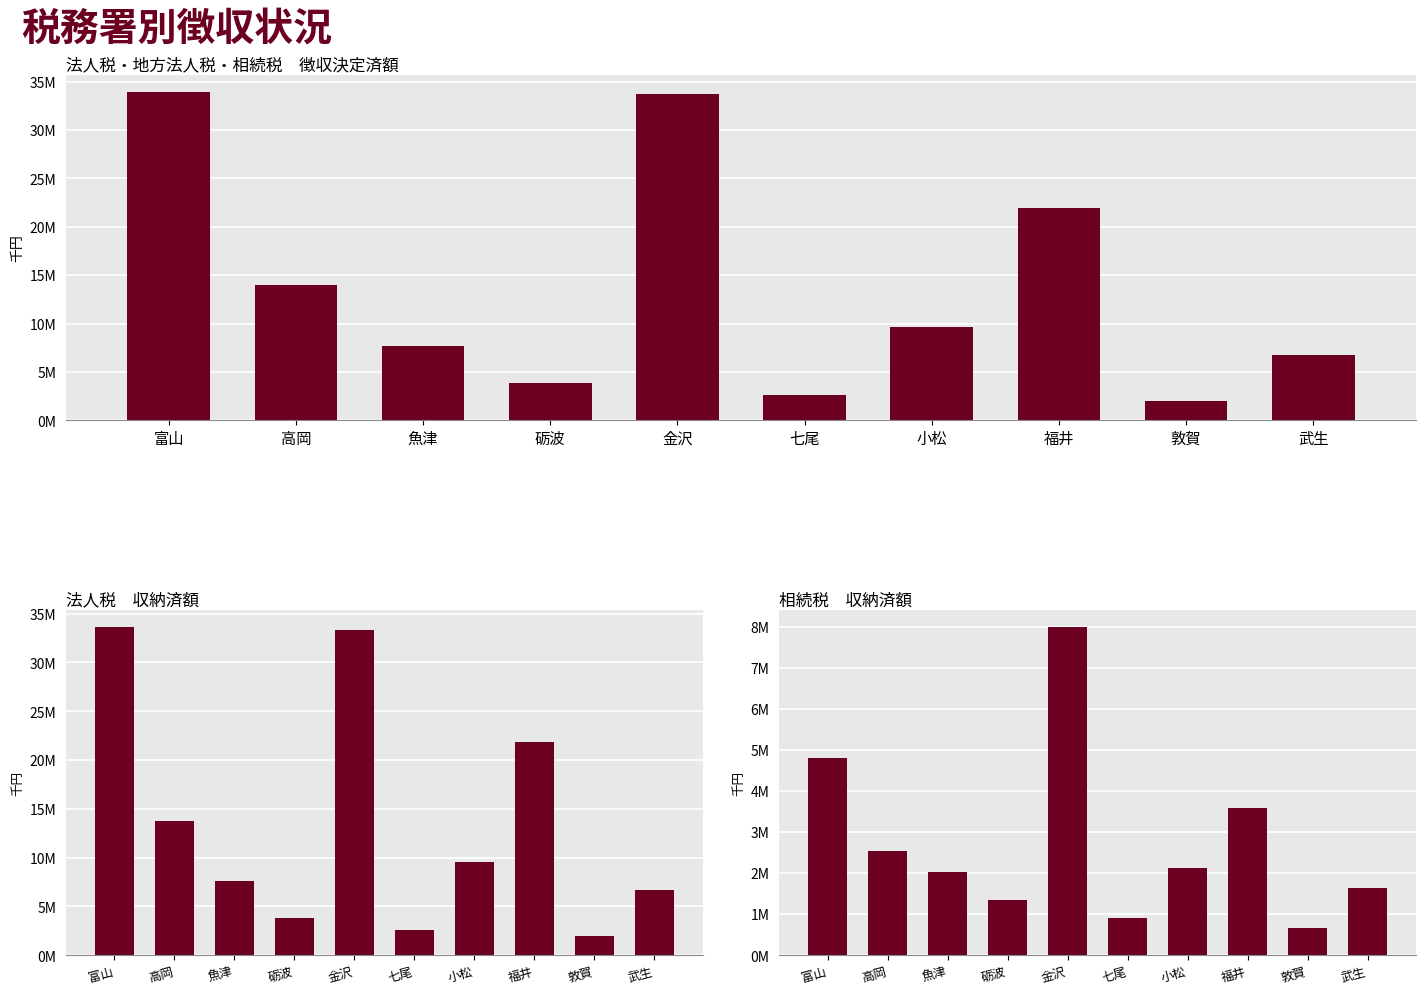

What is the difference between the second highest and minimum values in the 法人税_収納済額 series?

31332563